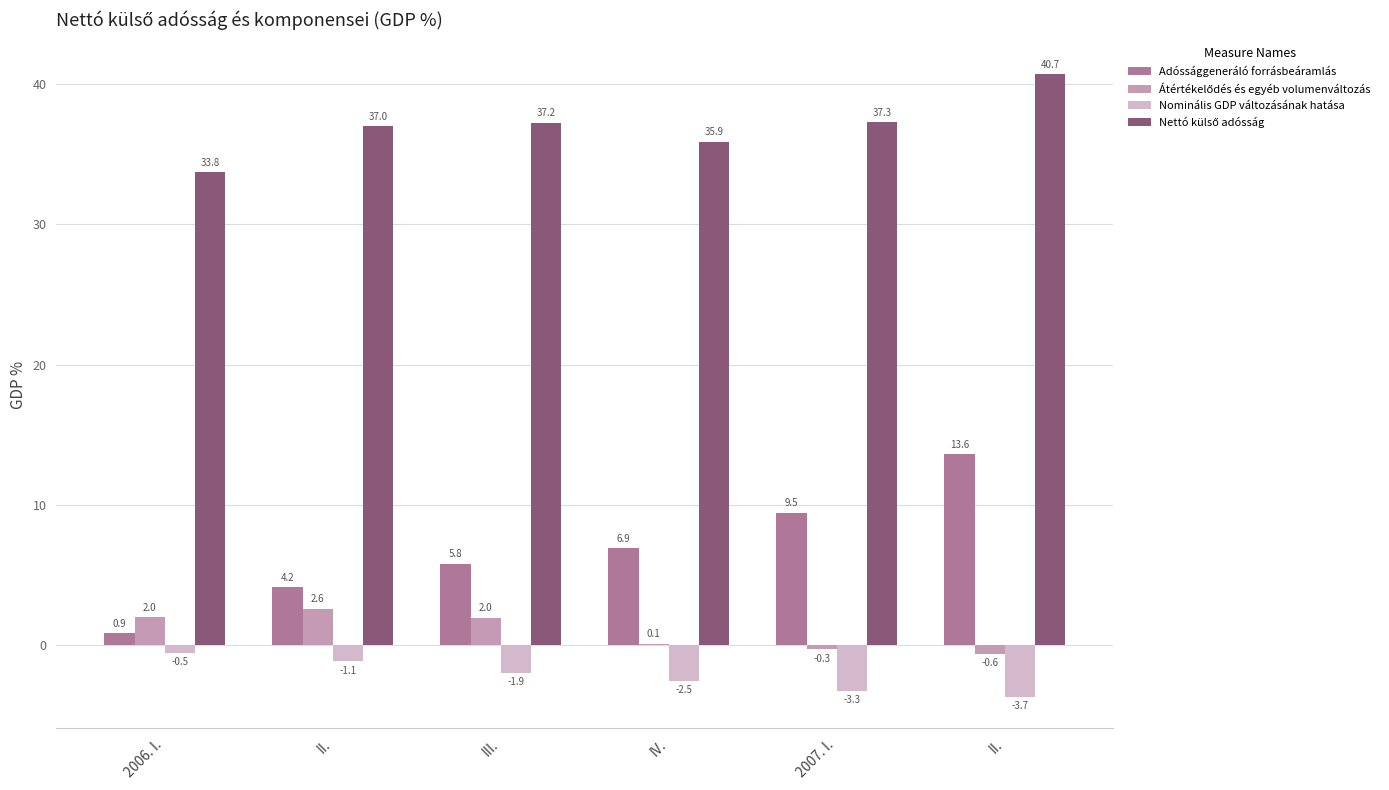

Between IV. and III., which is larger?

IV.